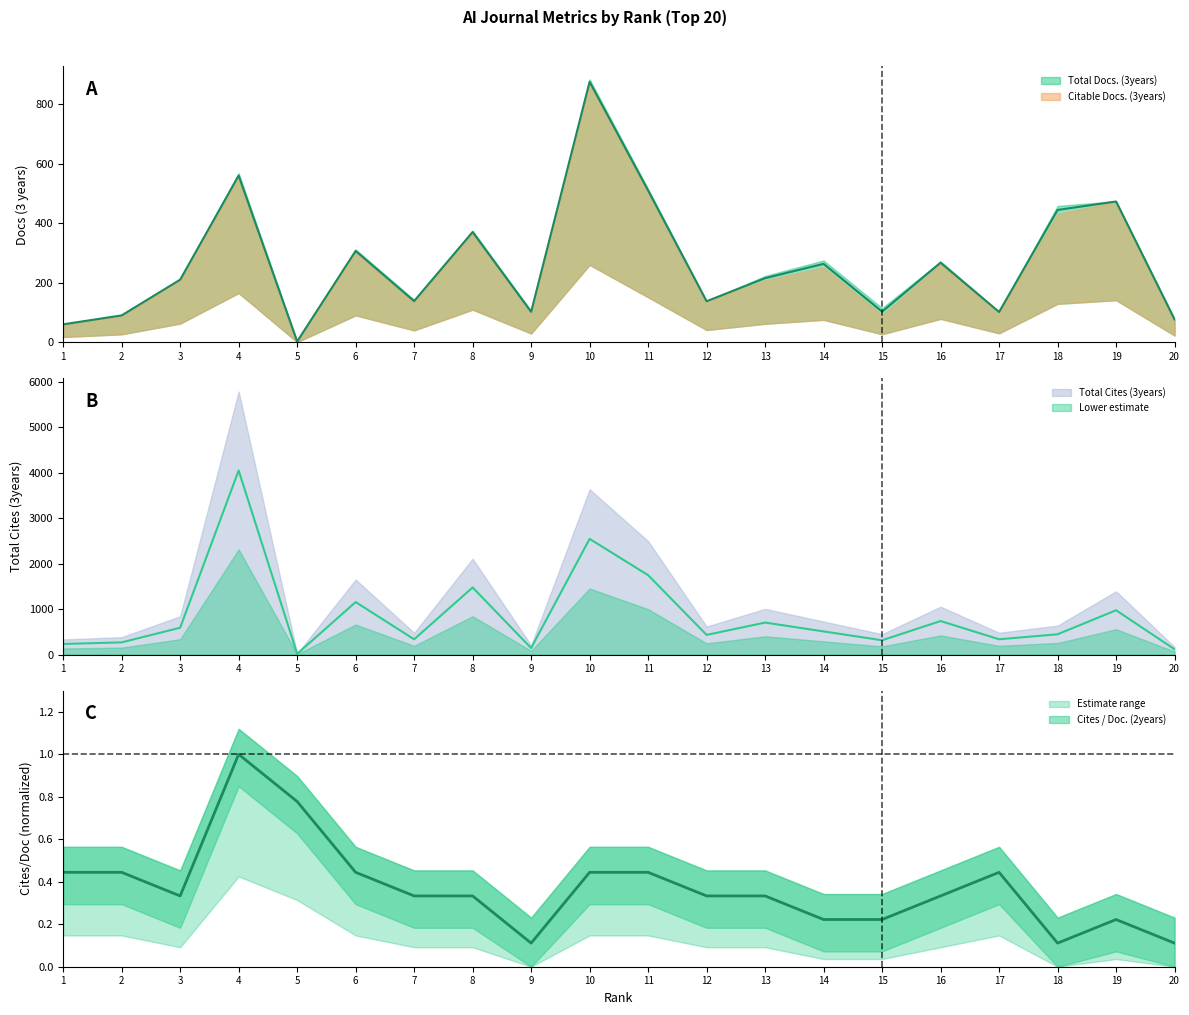

True or false: Total Cites (3years) and Total Docs. (3years) cross at least once.

False